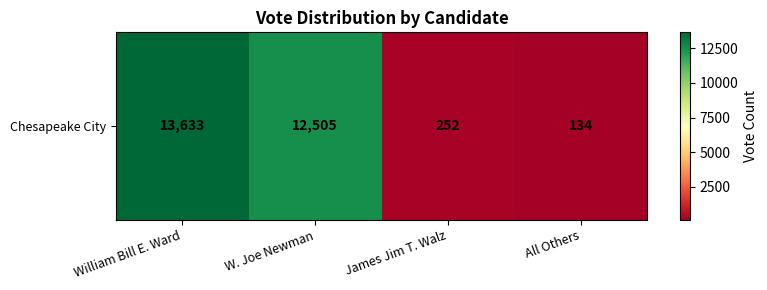

What is the ratio of the value at W. Joe Newman to the value at William Bill E. Ward?

0.9